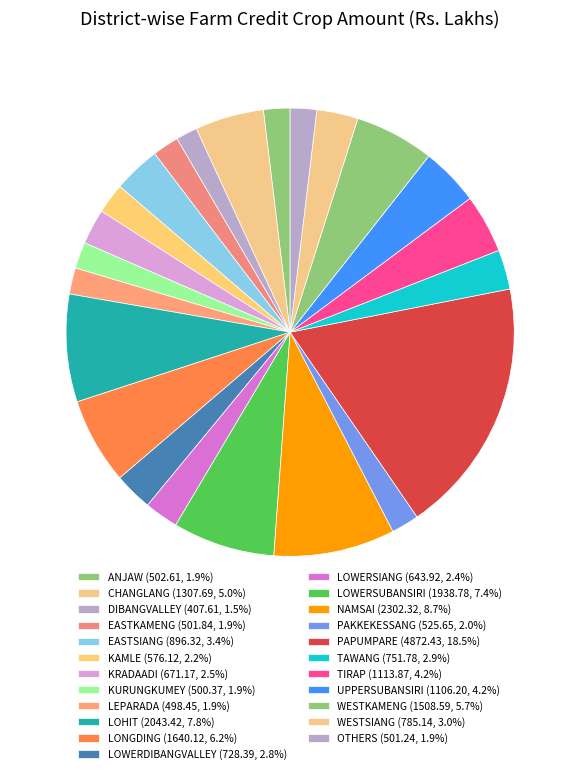

How many slices are in this pie chart?

23